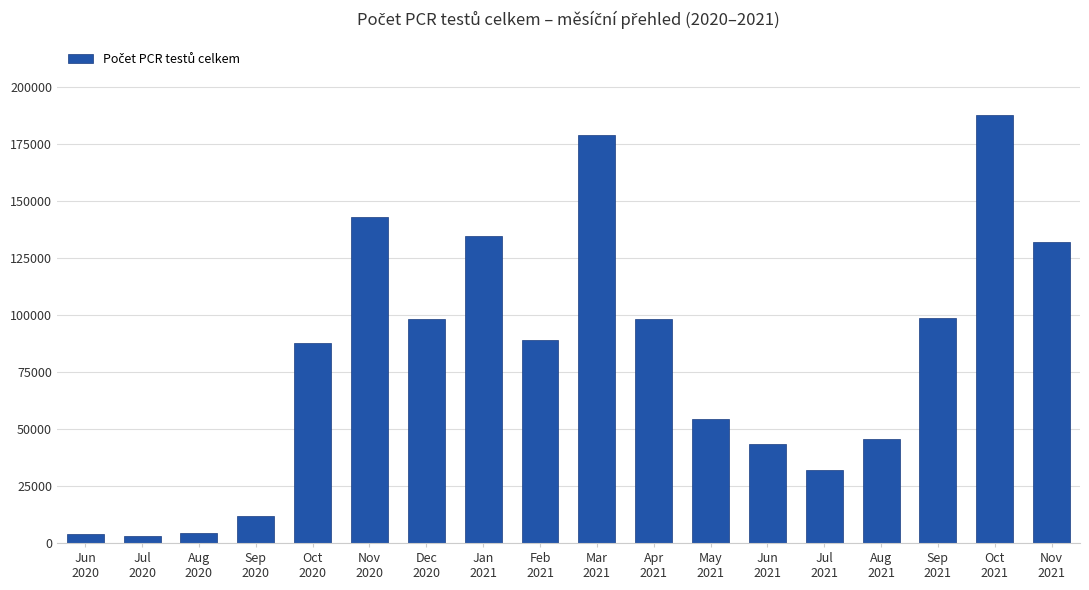

How many categories are shown in the chart?

18